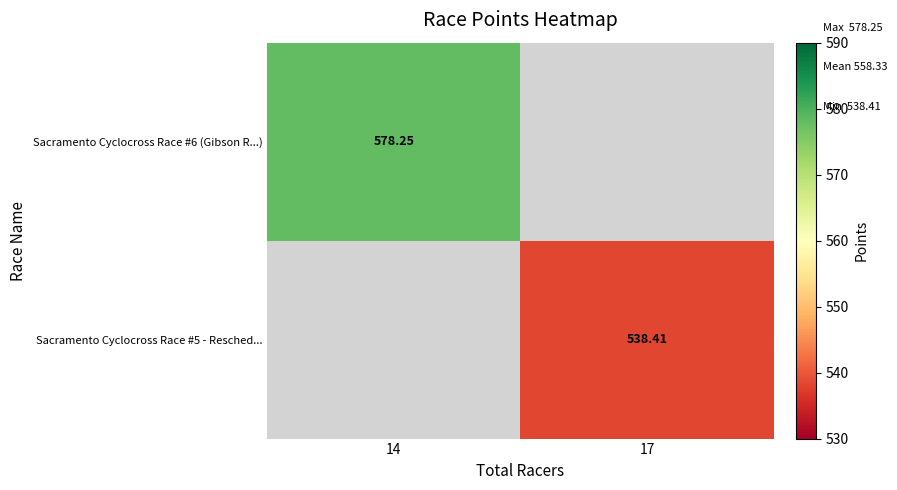

The Sacramento Cyclocross Race #5 - Resched... series shows 940.0 at 17. True or false?

False